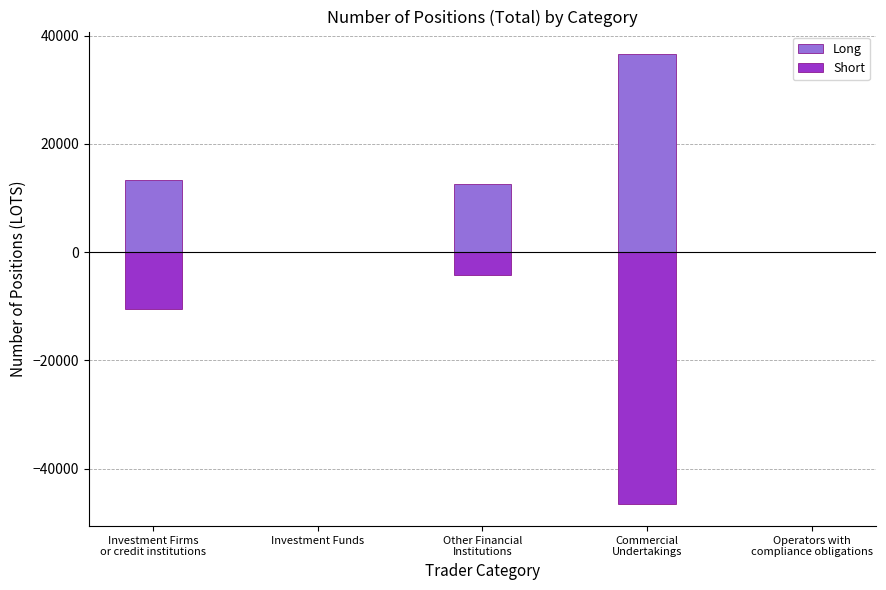

At which category is the sum across all series the highest?

Other Financial
Institutions